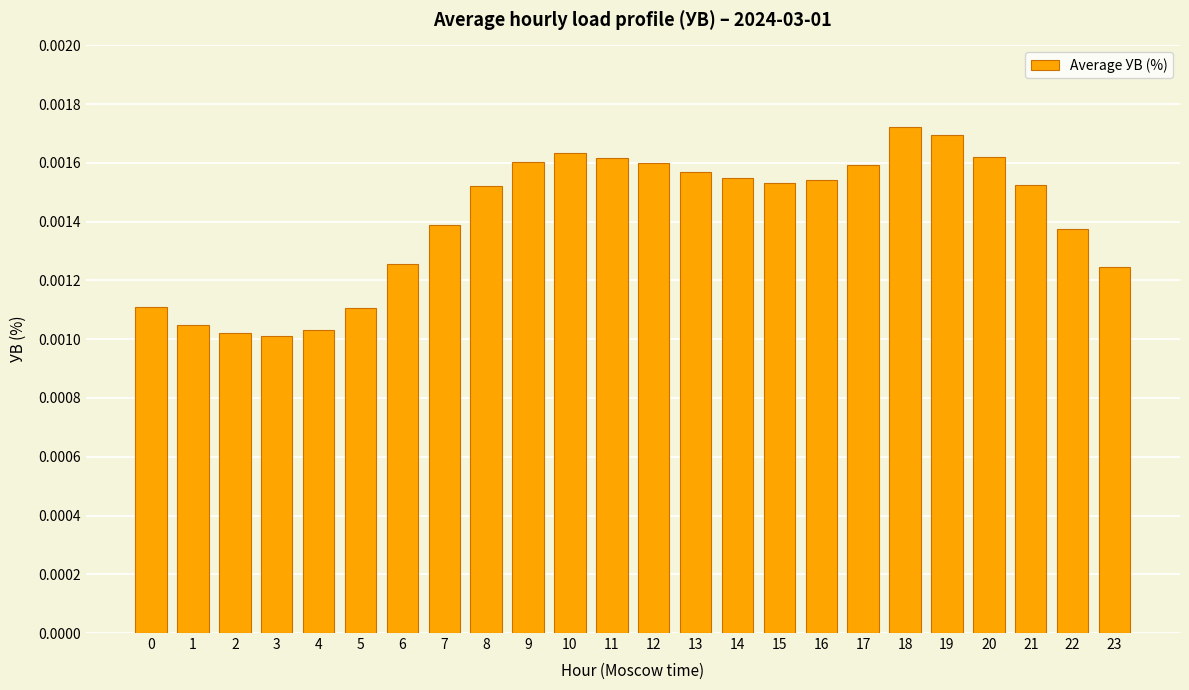

Count the values in the range 0 to 1.

24